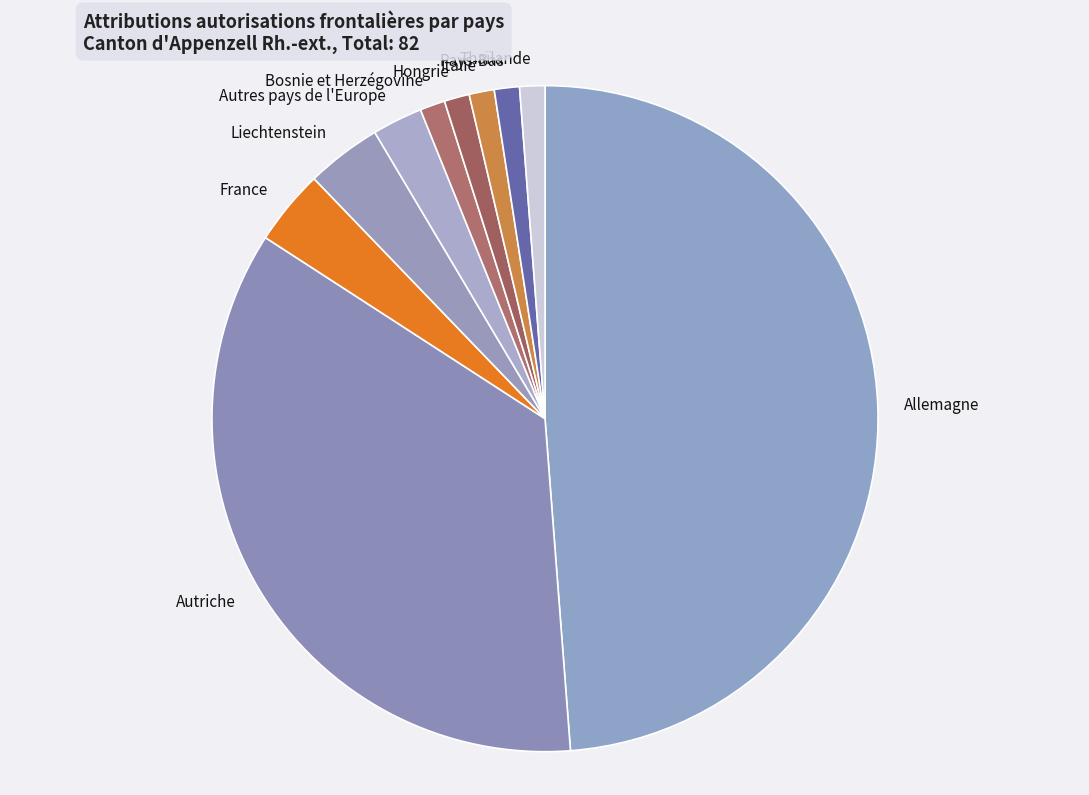

Approximately how many times larger is the value at Liechtenstein compared to France?

1.0